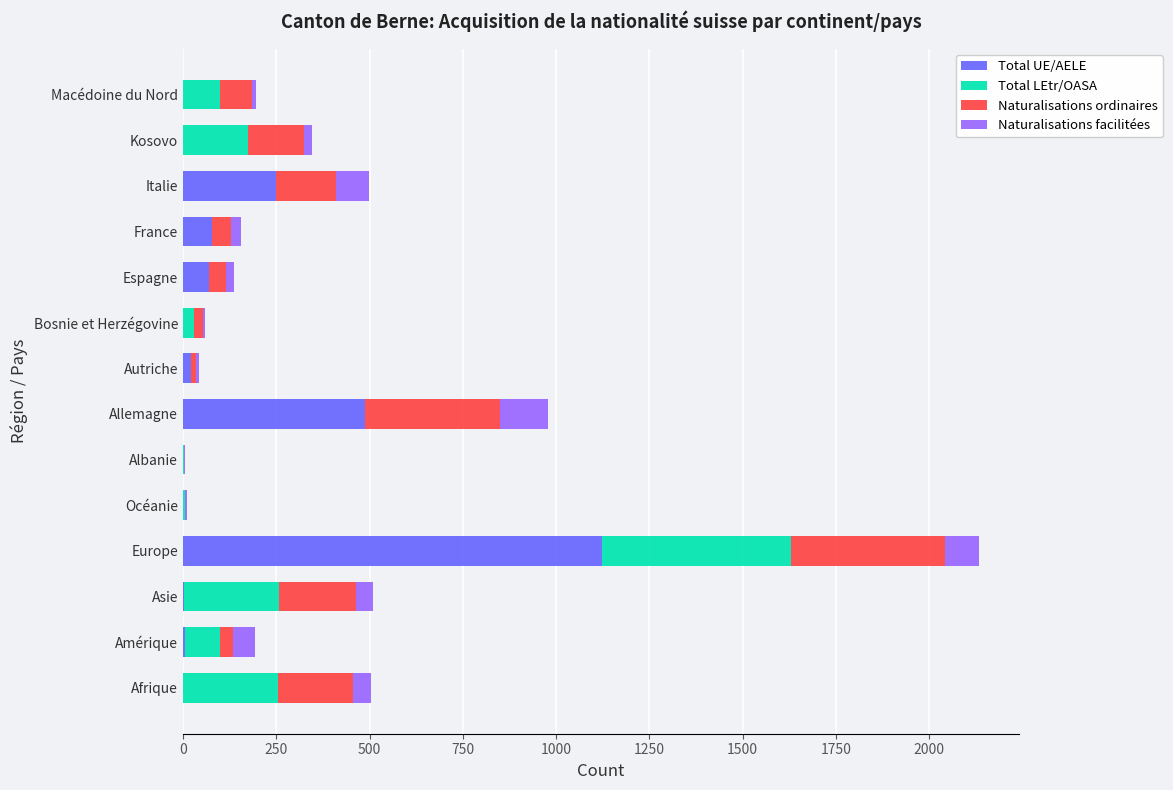

At which category is the sum across all series the highest?

Europe